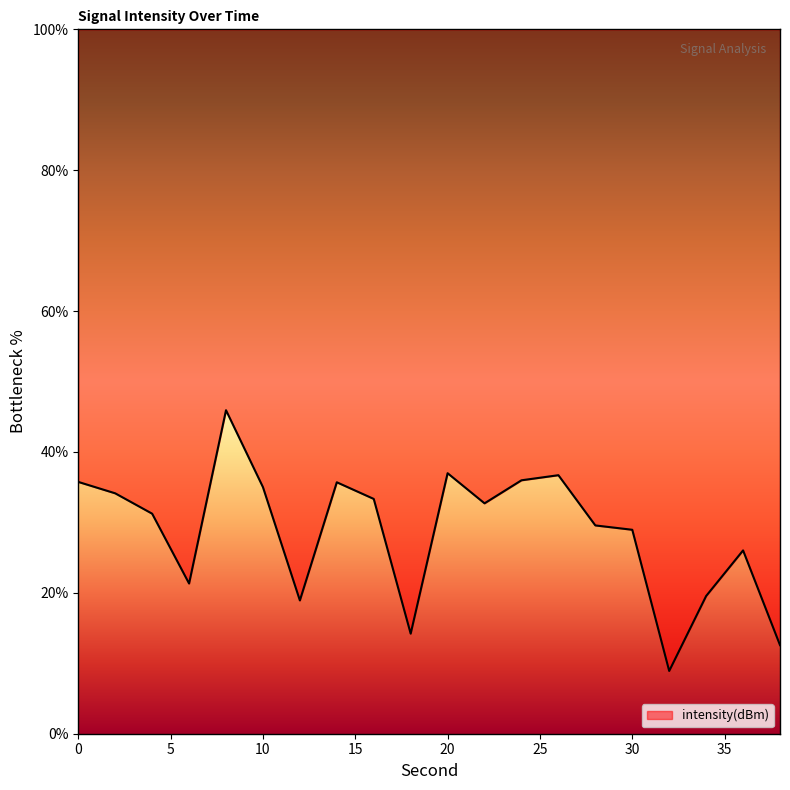

Read the value at 0.

35.7